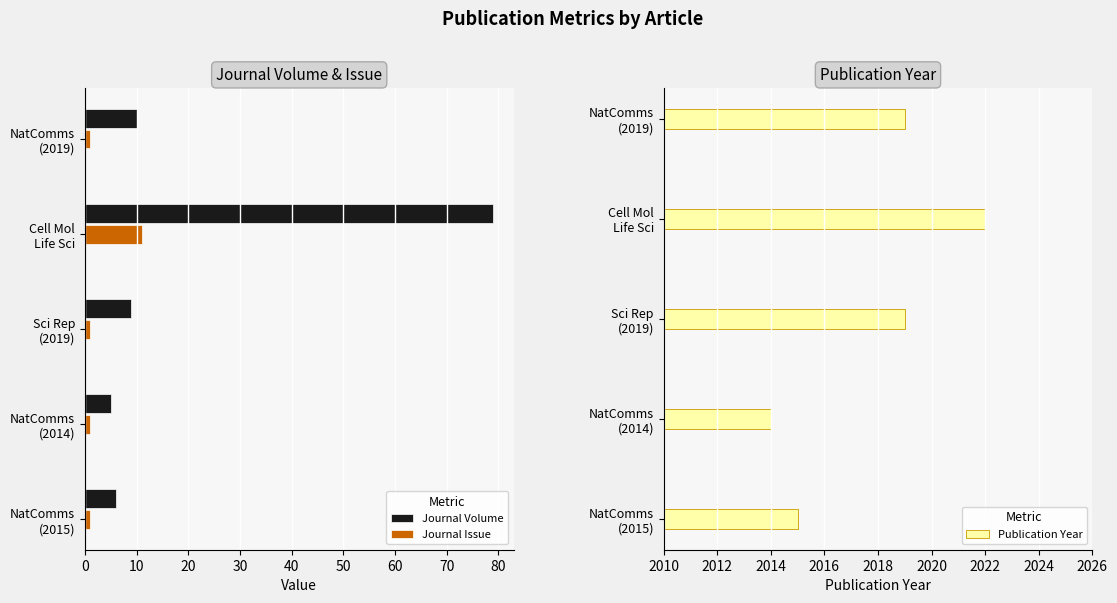

Reading left to right, transcribe all the data shown in this chart.

Journal Volume: 10	79	9	5	6
Journal Issue: 1	11	1	1	1
Publication Year: 2019	2022	2019	2014	2015